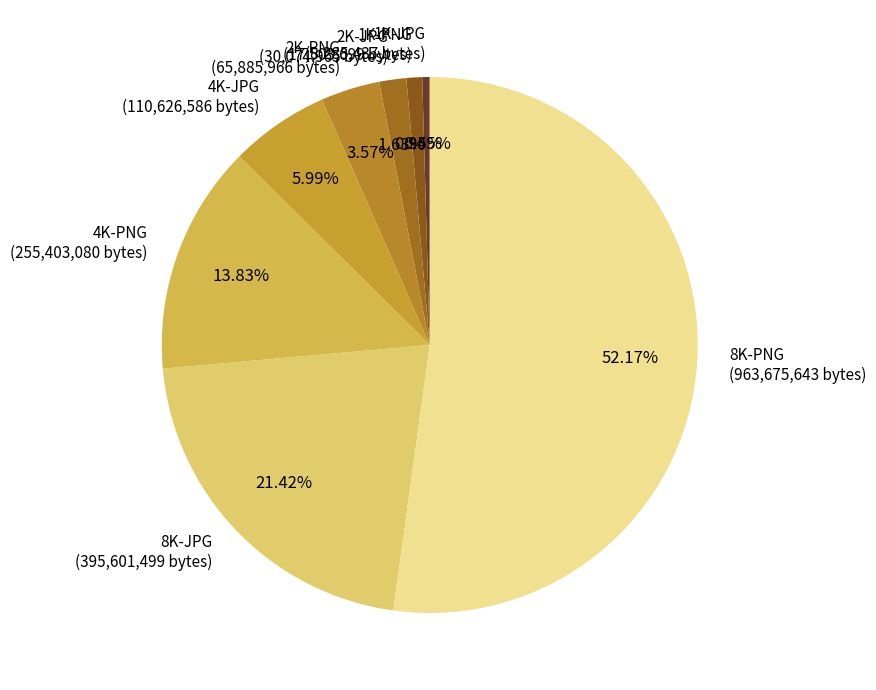

To the nearest percent, what is the difference between the 1K-JPG and 2K-PNG slice percentages?

3%